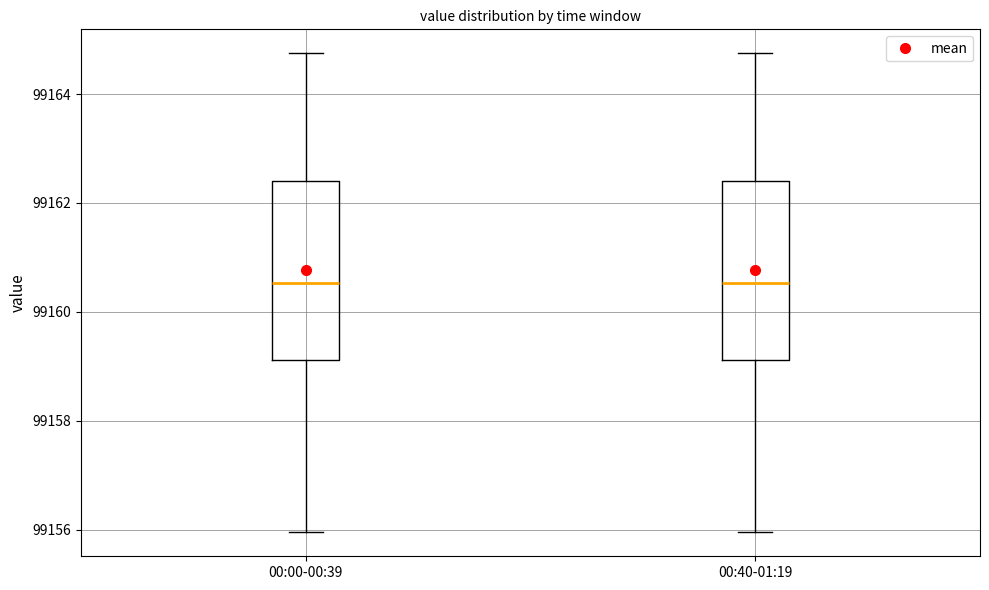

Reading left to right, read every box against the y-axis: the position of its median line, the range the box covers, and the ends of its whiskers. The values are not printed on the chart, so give them approximately, as read against the axis.

00:00-00:39: median 99160.6, box 99159.2 to 99162.4, whiskers 99156.0 to 99164.8
00:40-01:19: median 99160.6, box 99159.2 to 99162.4, whiskers 99156.0 to 99164.8